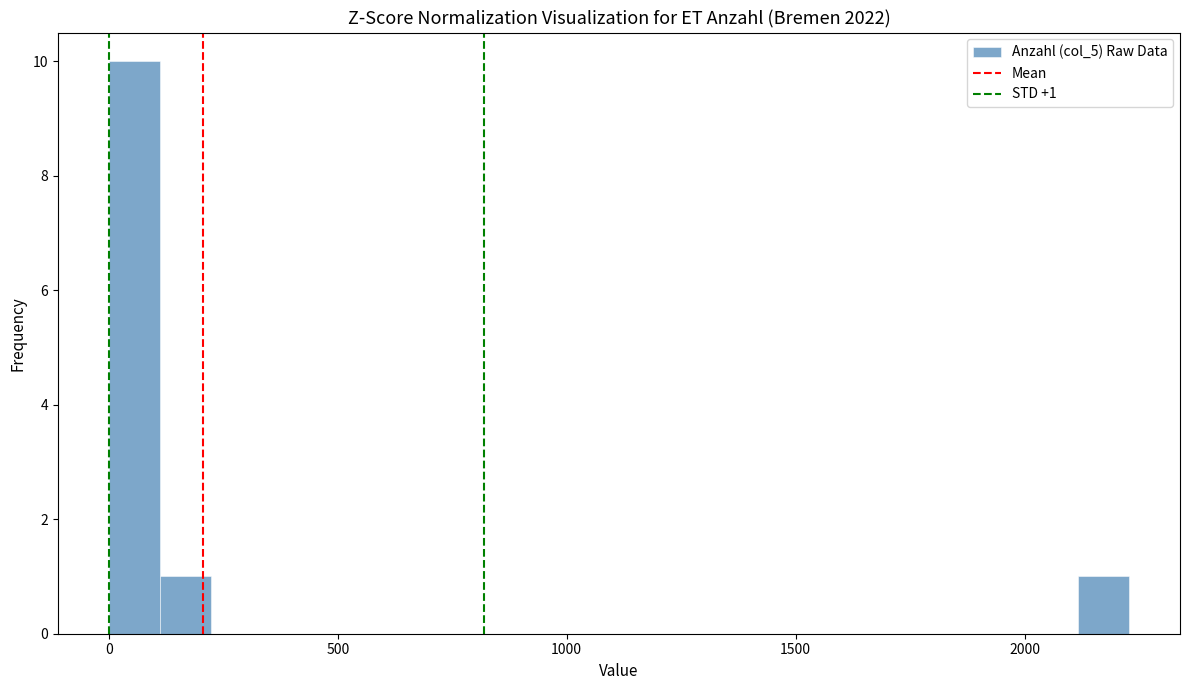

Around what value on the x-axis is the tallest bar? Give the approximate position of its centre, as read against the axis.

50